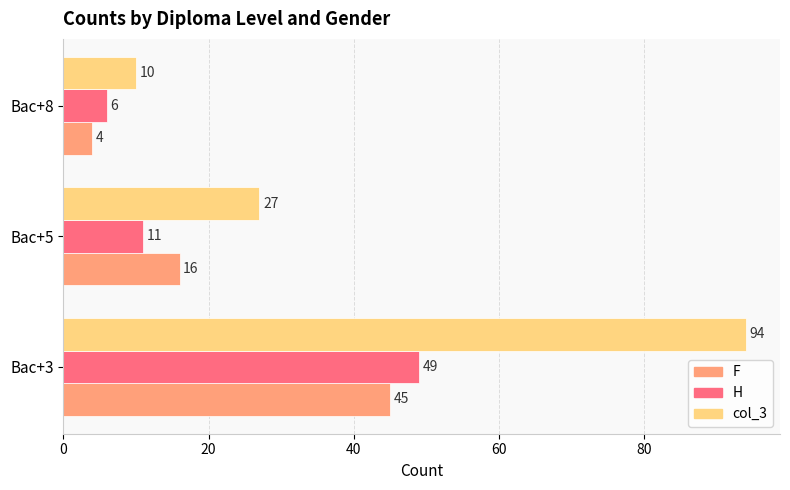

Count the number of categories in the chart.

3